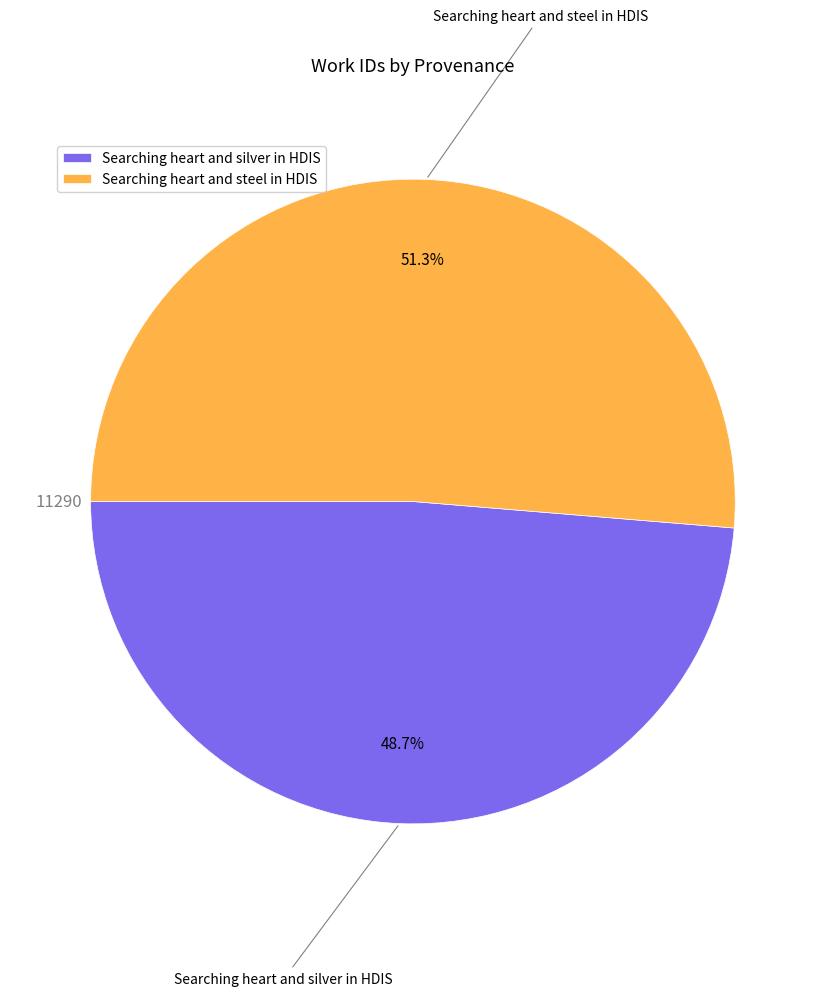

What is the largest slice in the pie chart?

Searching heart and steel in HDIS